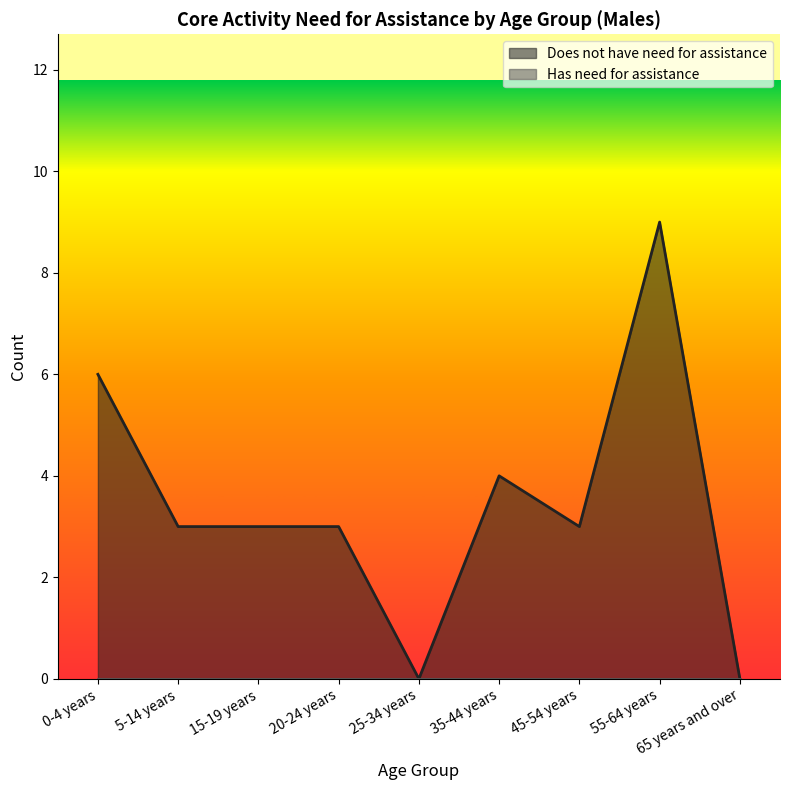

Is it true that the value at 35-44 years is 1?

False